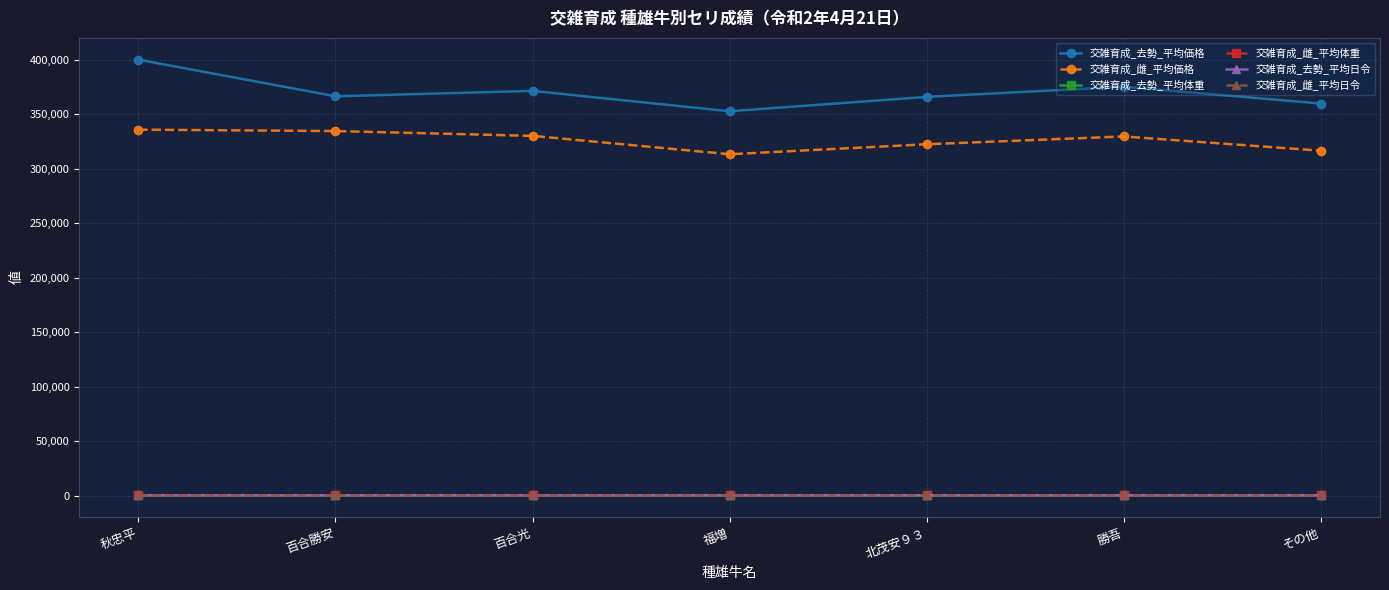

What is the sum of all 交雑育成_去勢_平均日令 values?

1744.6